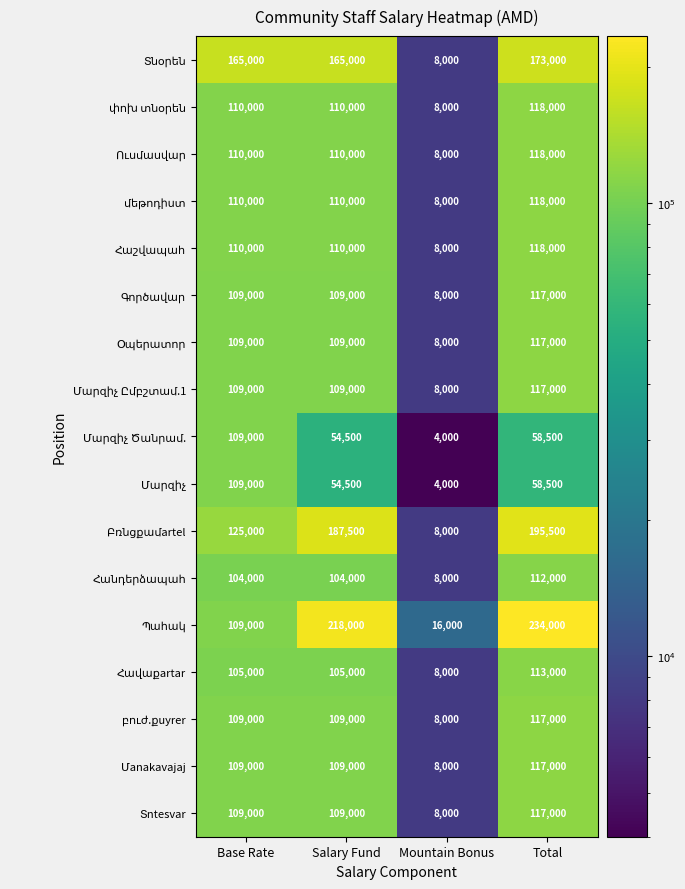

What is the difference between the highest and lowest values at Mountain Bonus?

12000